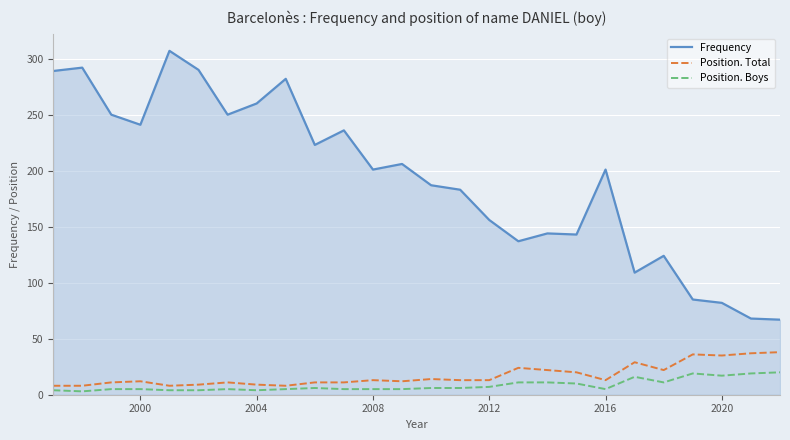

List the series in order of their peak value, highest first.

Frequency, Position. Total, Position. Boys